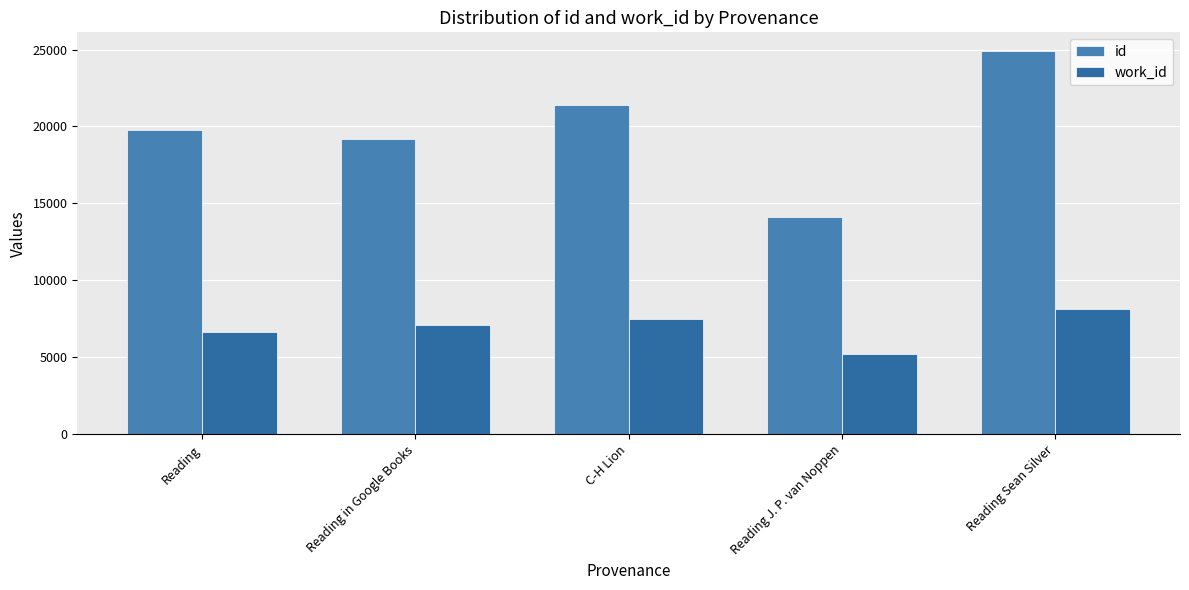

What is the highest value of the work_id series?

8132.0